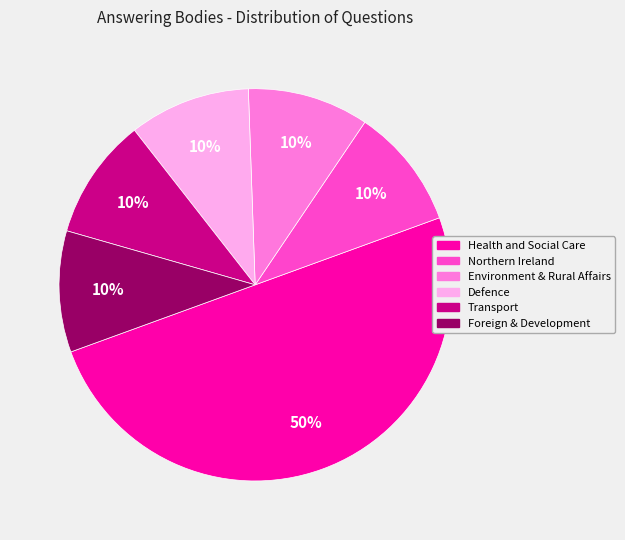

To the nearest percent, what is the average slice percentage?

17%